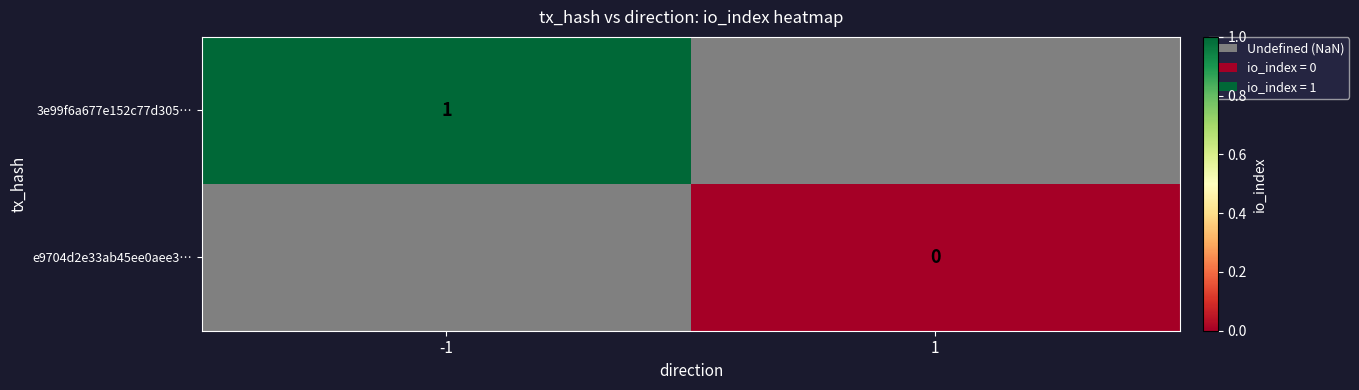

Is it true that 3e99f6a677e152c77d305… equals 1 at -1?

True